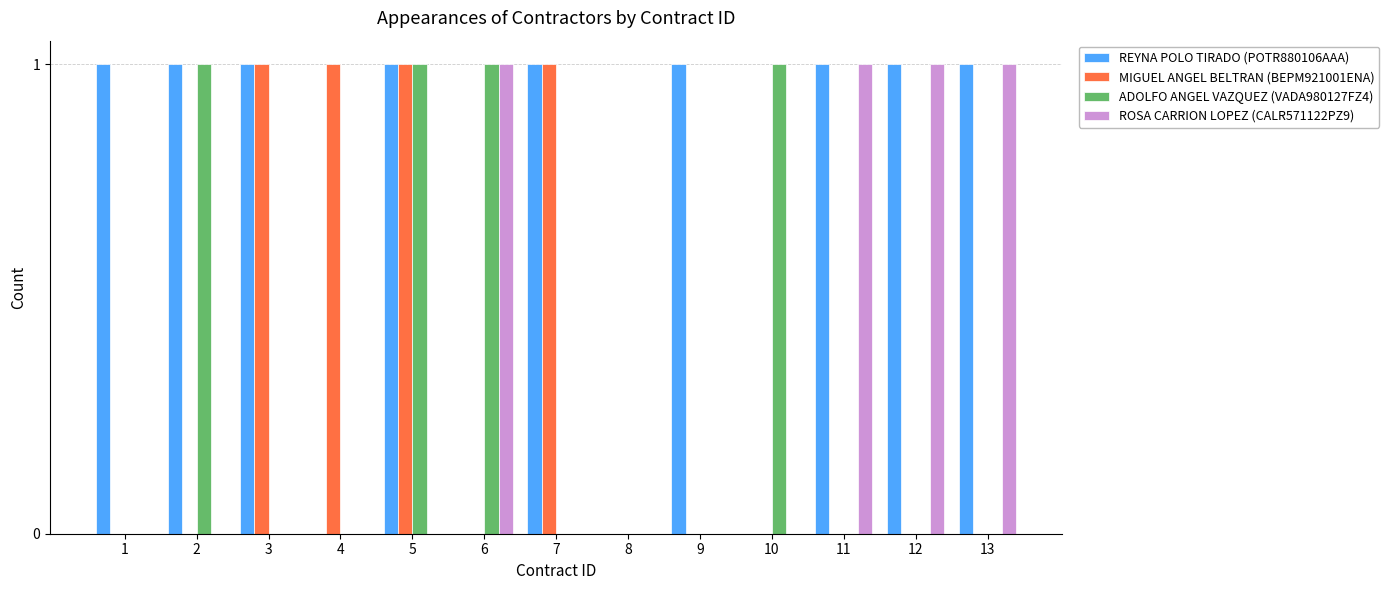

Reading right to left, what are all the values shown in this chart?

REYNA POLO TIRADO (POTR880106AAA): 13=1	12=1	11=1	10=0	9=1	8=0	7=1	6=0	5=1	4=0	3=1	2=1	1=1
MIGUEL ANGEL BELTRAN (BEPM921001ENA): 13=0	12=0	11=0	10=0	9=0	8=0	7=1	6=0	5=1	4=1	3=1	2=0	1=0
ADOLFO ANGEL VAZQUEZ (VADA980127FZ4): 13=0	12=0	11=0	10=1	9=0	8=0	7=0	6=1	5=1	4=0	3=0	2=1	1=0
ROSA CARRION LOPEZ (CALR571122PZ9): 13=1	12=1	11=1	10=0	9=0	8=0	7=0	6=1	5=0	4=0	3=0	2=0	1=0